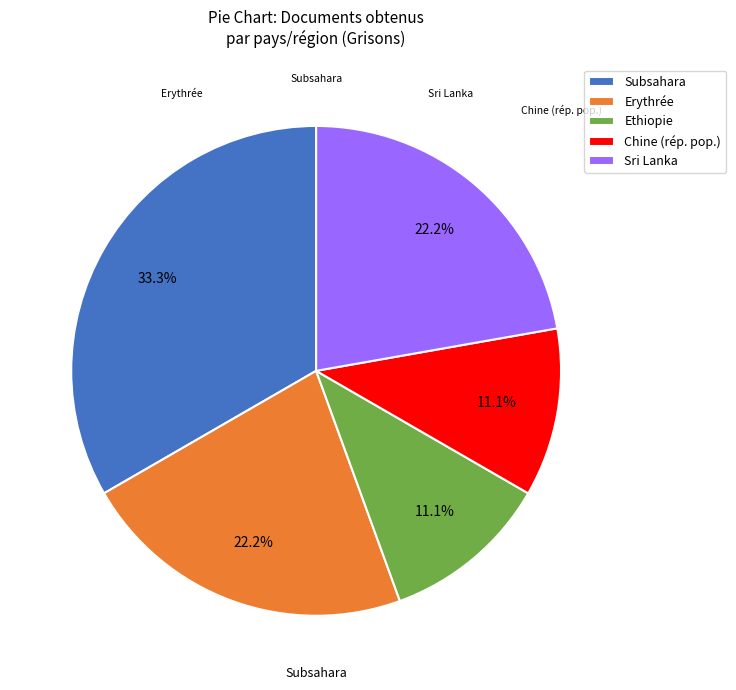

Does Erythrée account for over 50% of the chart?

No